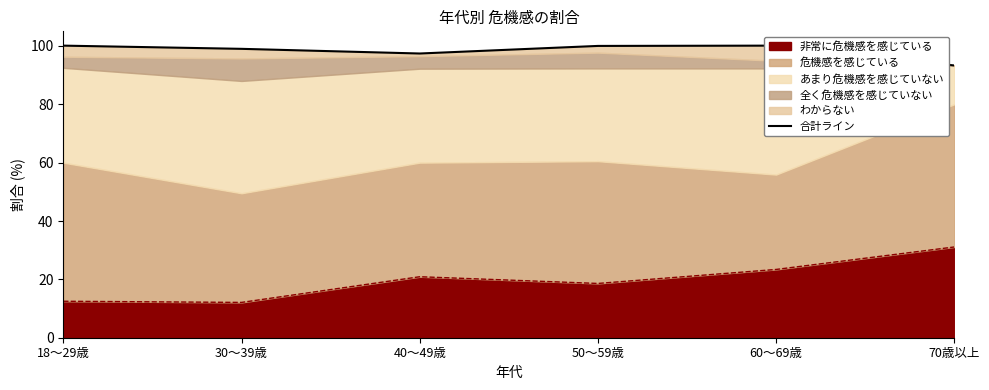

Does the chart have visible grid lines?

No